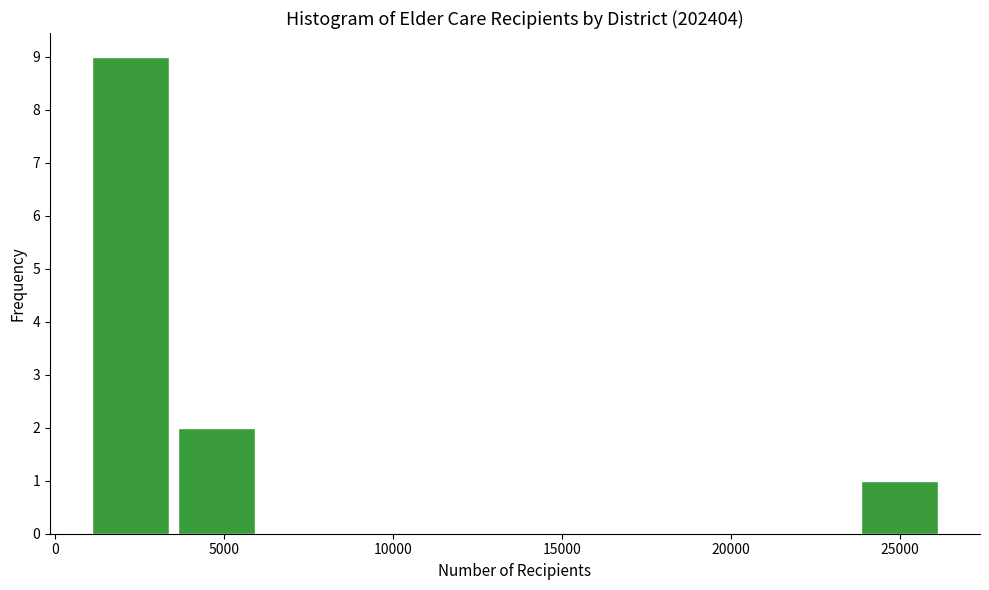

Reading left to right, list every bar in this chart as the range it spans on the x-axis followed by its height. Neither the bar edges nor the heights are printed on the chart, so give them approximately, as read against the axes.

1000 to 3500: 9
3500 to 6000: 2
6000 to 8500: 0
8500 to 11000: 0
11000 to 13500: 0
13500 to 16500: 0
16500 to 19000: 0
19000 to 21500: 0
21500 to 24000: 0
24000 to 26500: 1